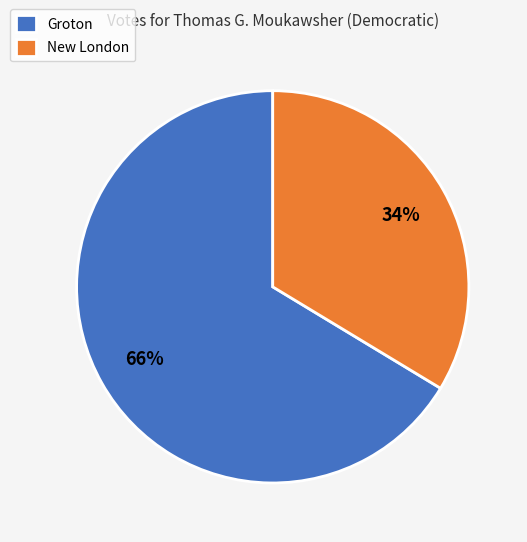

To the nearest percent, what percentage of the pie is New London?

34%